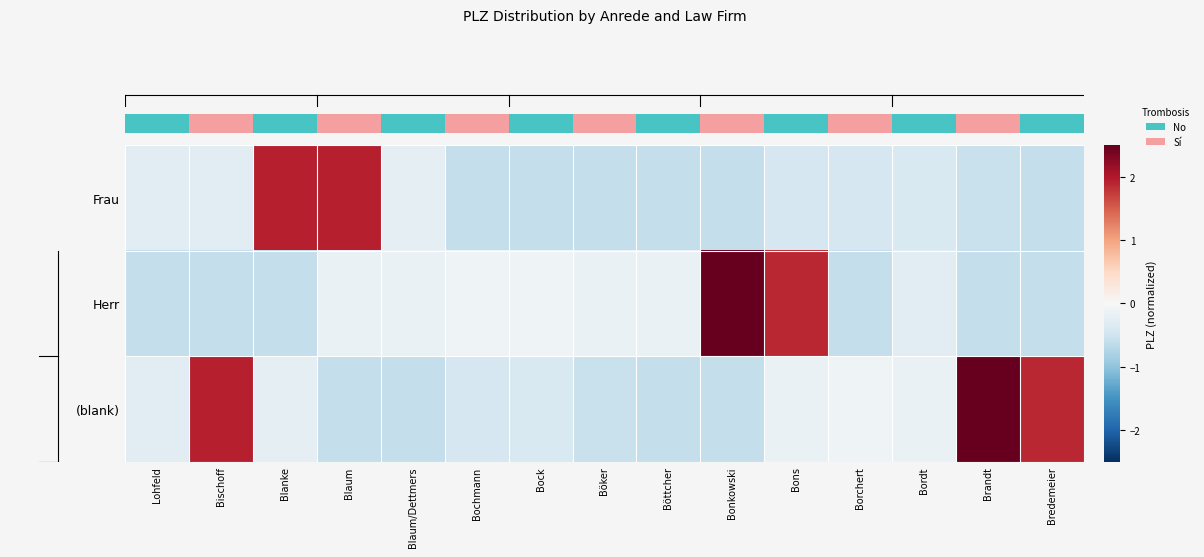

Between Böker and Bons, which series saw the biggest shift?

row_1